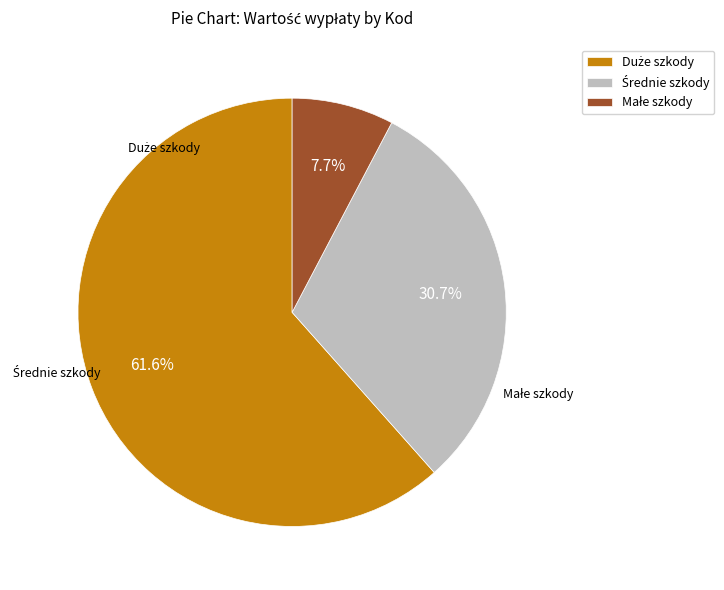

To the nearest percent, what is the difference between the largest and smallest slice percentages?

54%